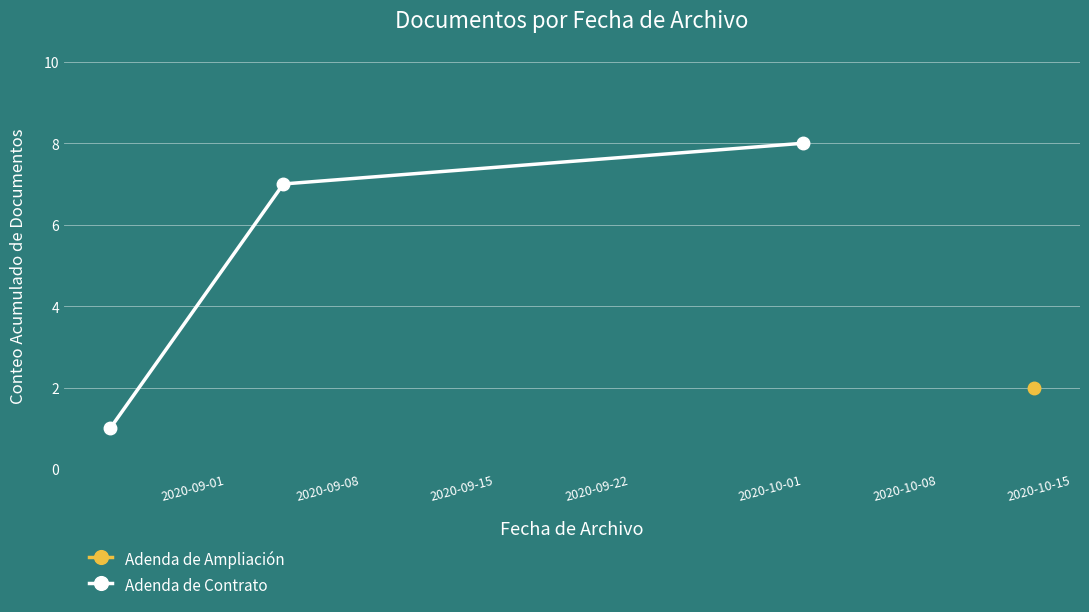

What is the value of the 1st point from the left?

1